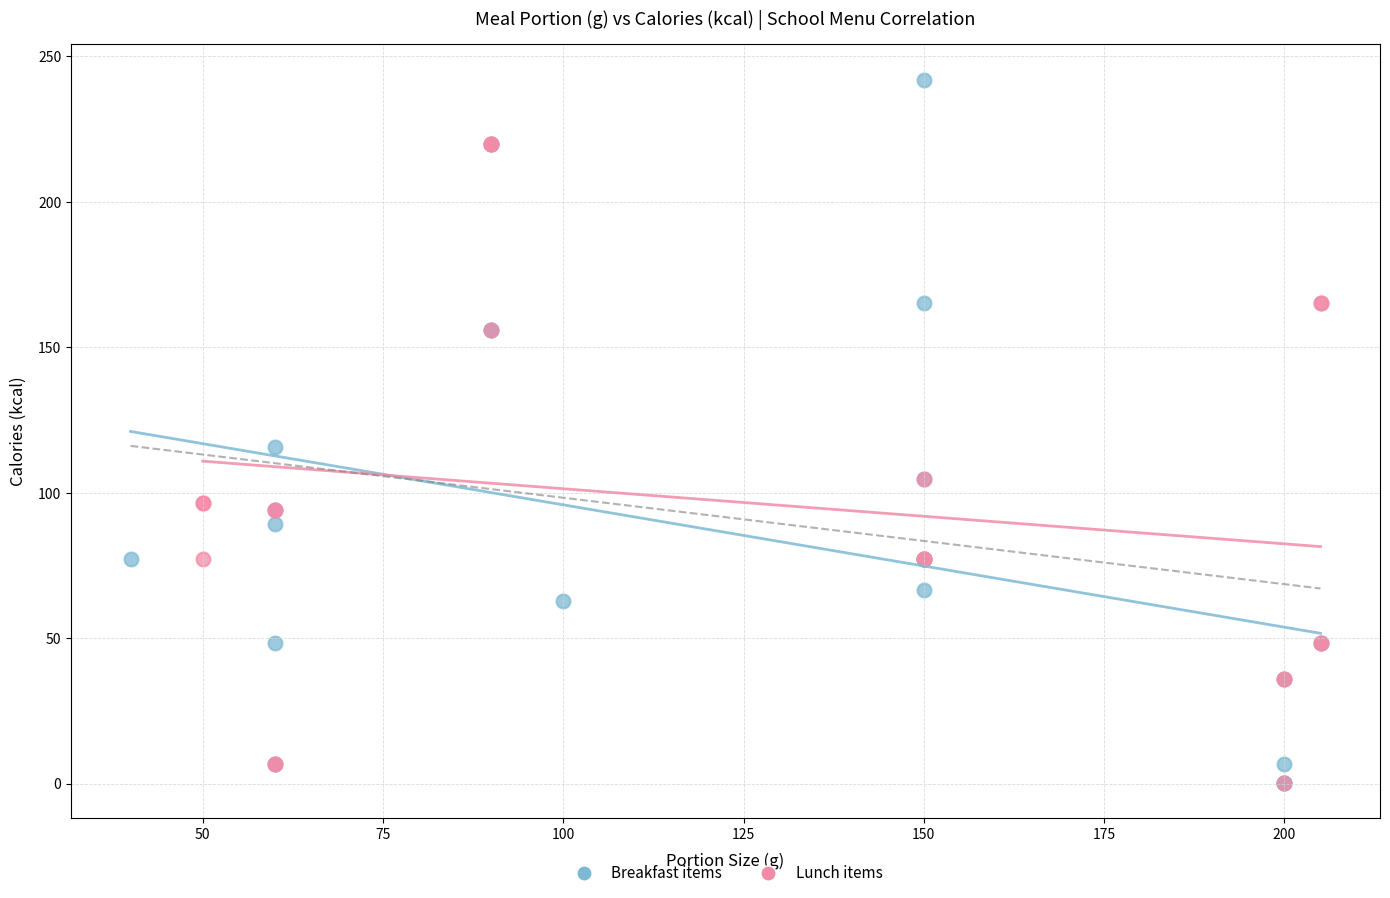

Which series contains the highest Y value?

Breakfast items